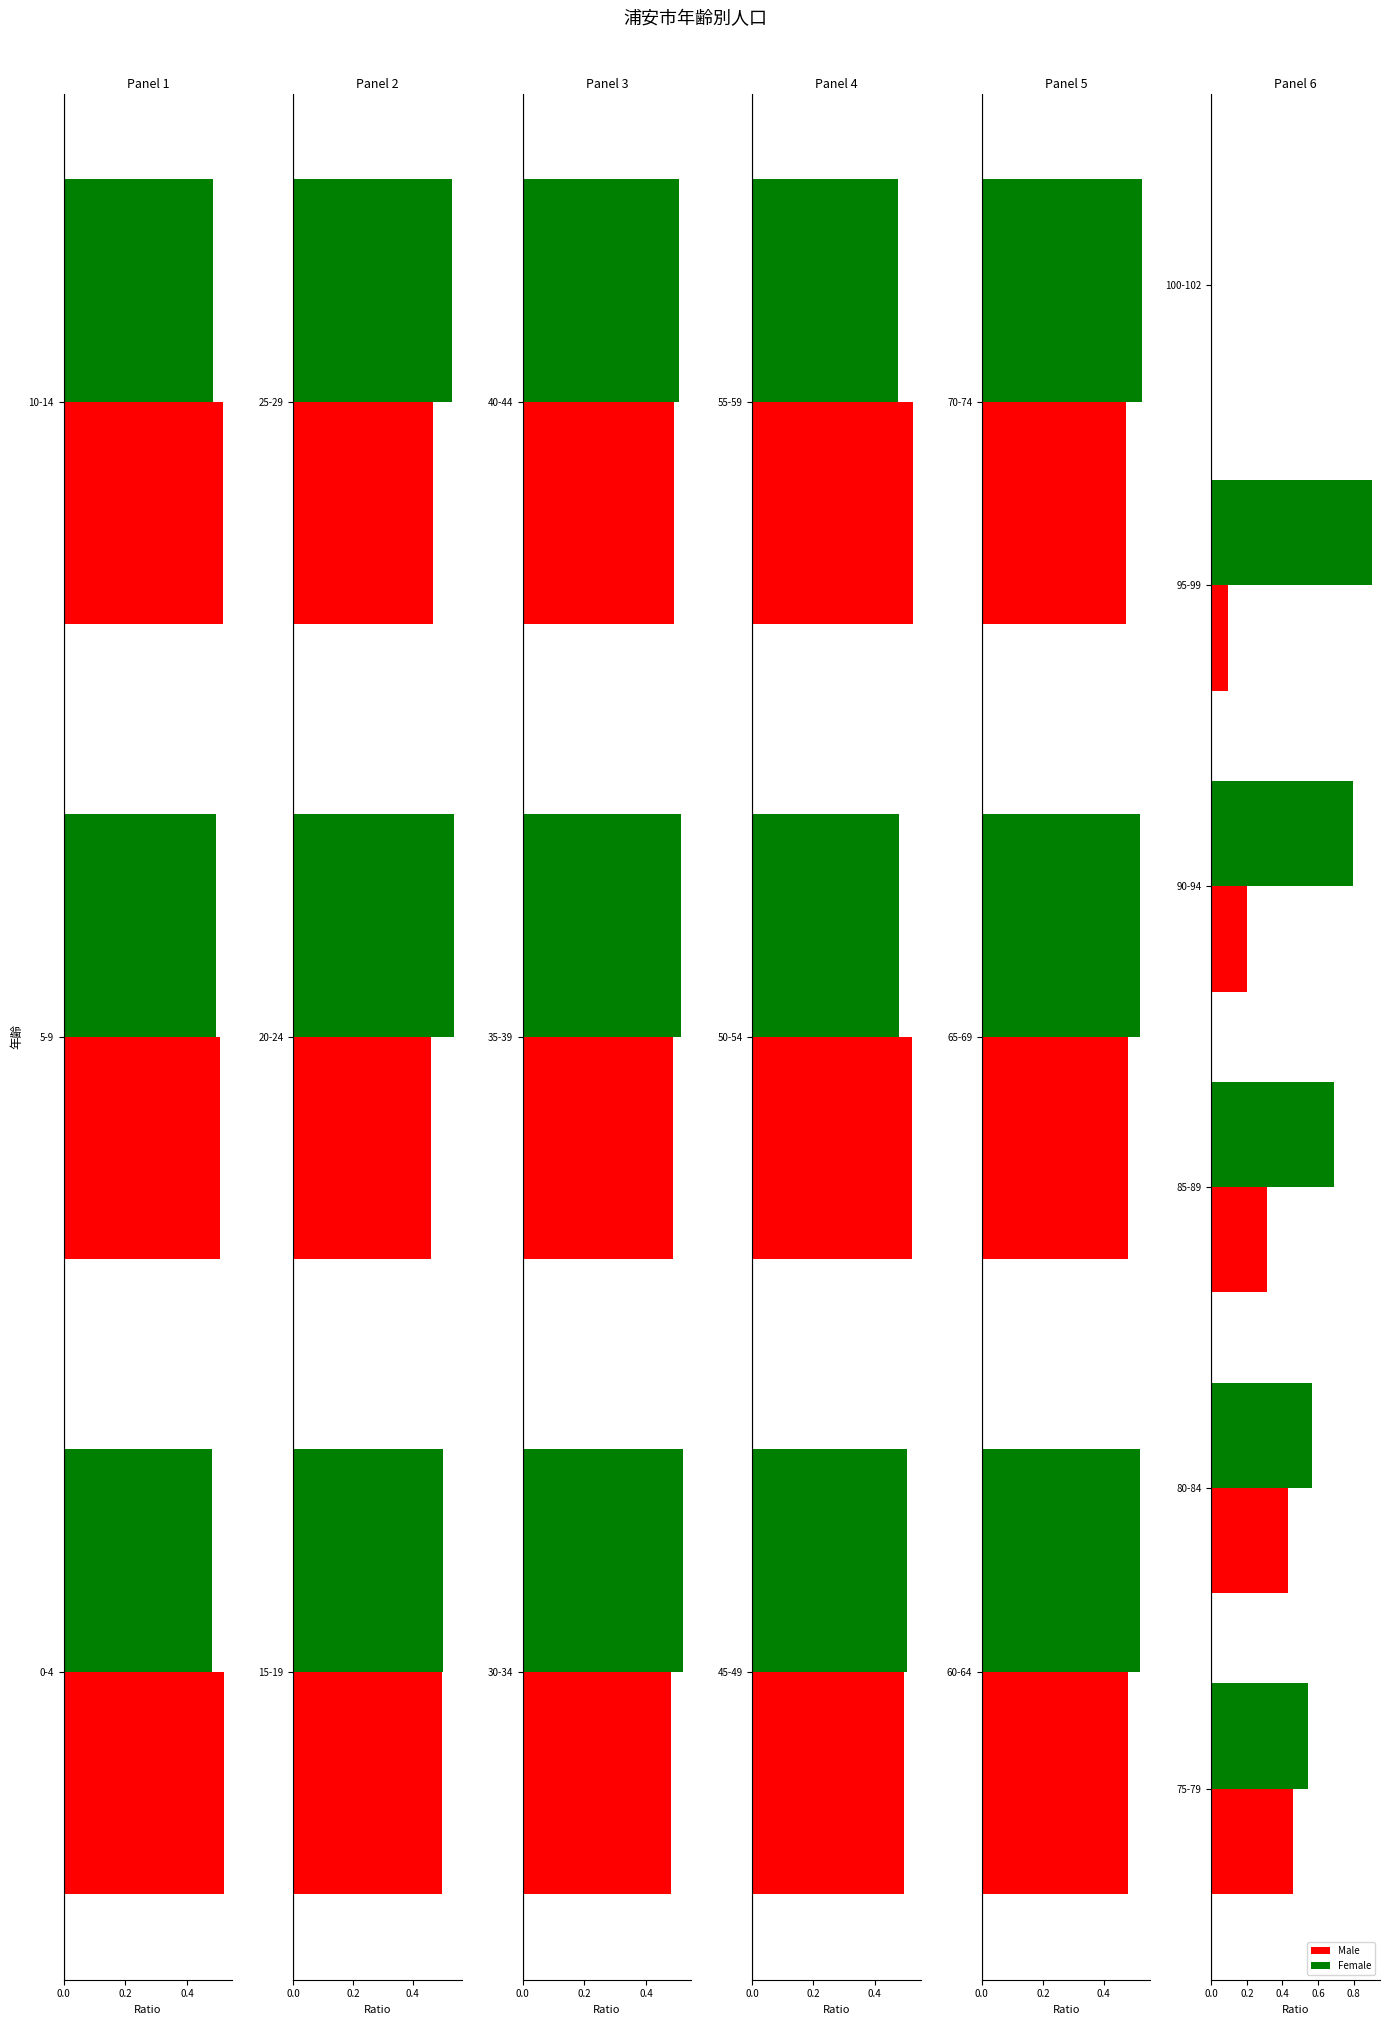

What is the difference between the second highest and second lowest values in the Female series?

0.3